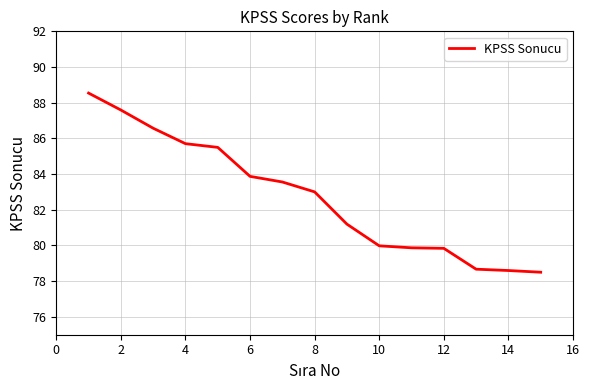

What is the difference between the maximum and minimum values?

10.0